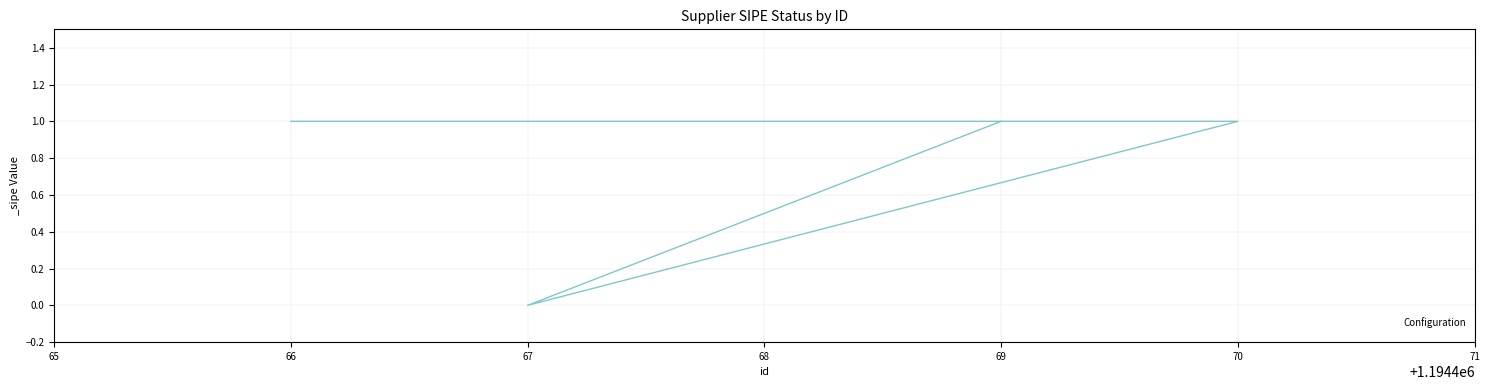

Which label corresponds to the smallest value in the chart?

67